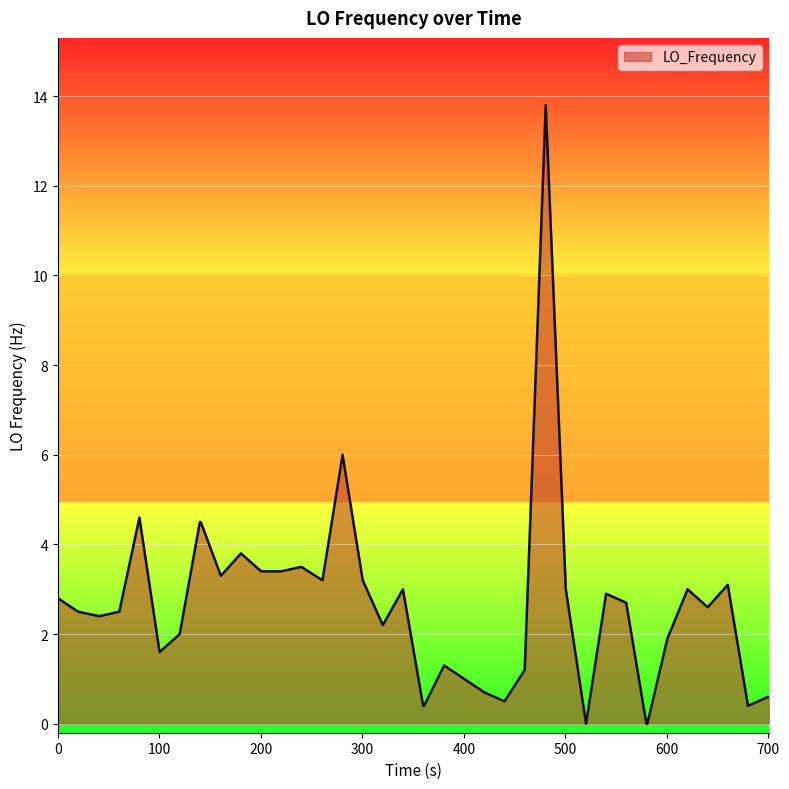

What is the greatest value displayed?

13.8